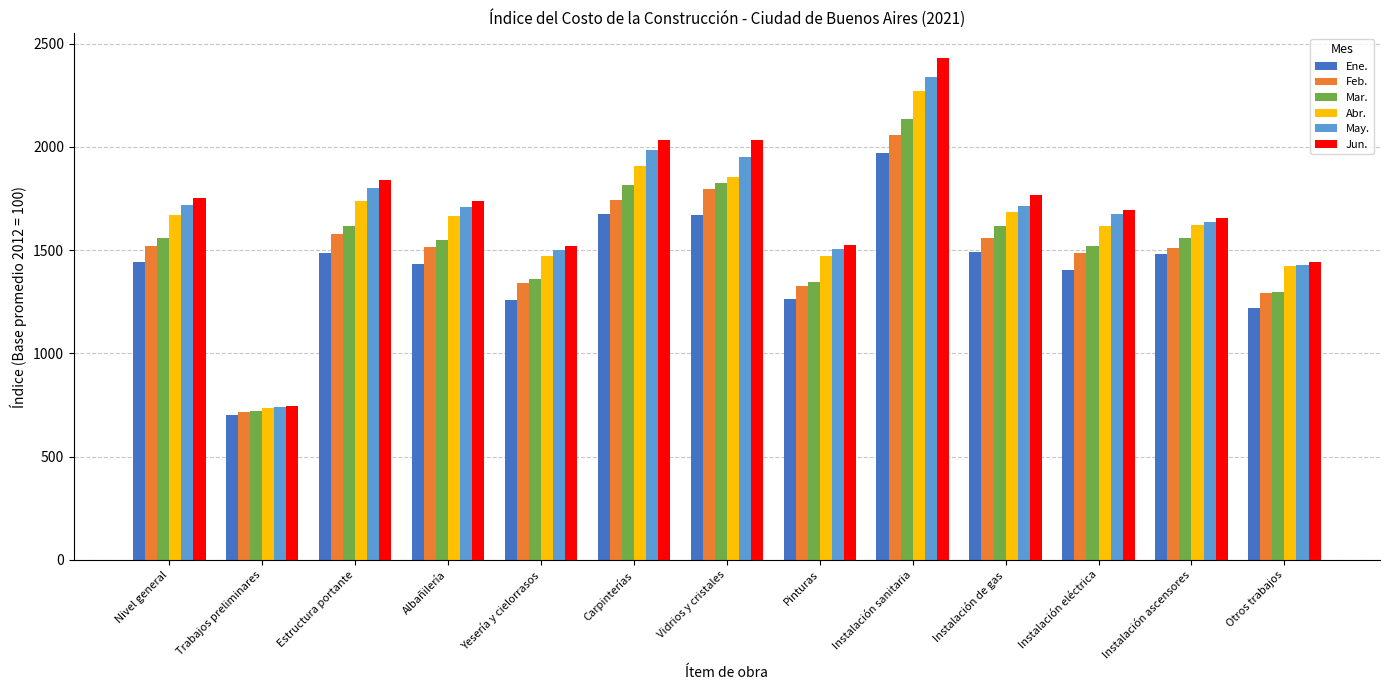

At which category is the sum across all series the highest?

Instalación sanitaria